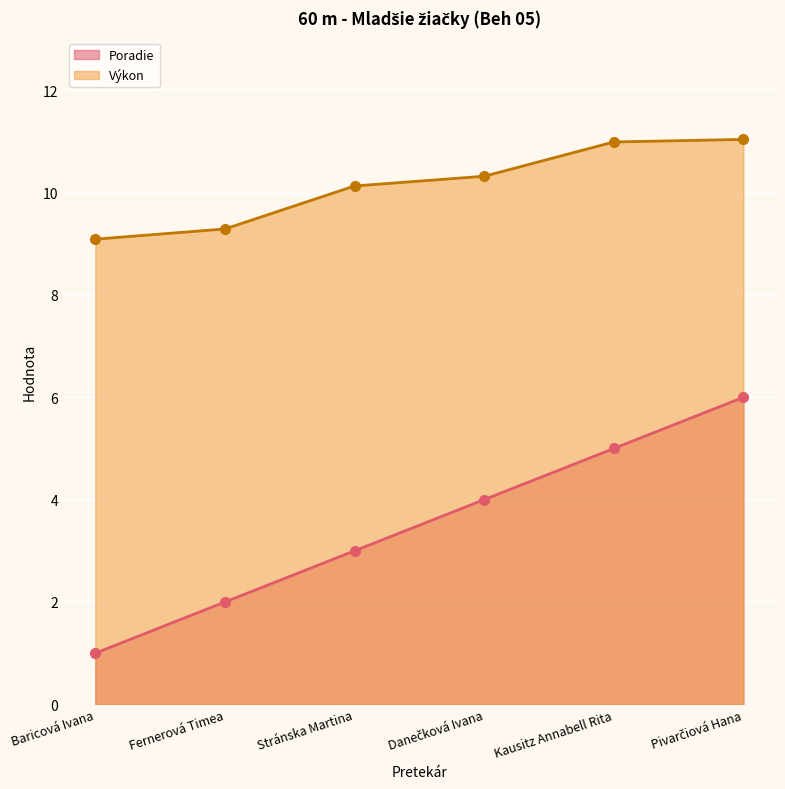

List the labels in order of Poradie value, largest first.

Pivarčiová Hana, Kausitz Annabell Rita, Danečková Ivana, Stránska Martina, Fernerová Timea, Baricová Ivana